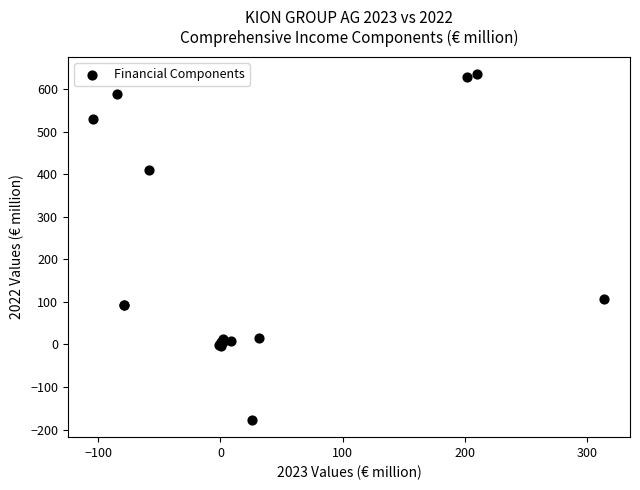

What Y value in the scatter plot is closest to 229?

105.8